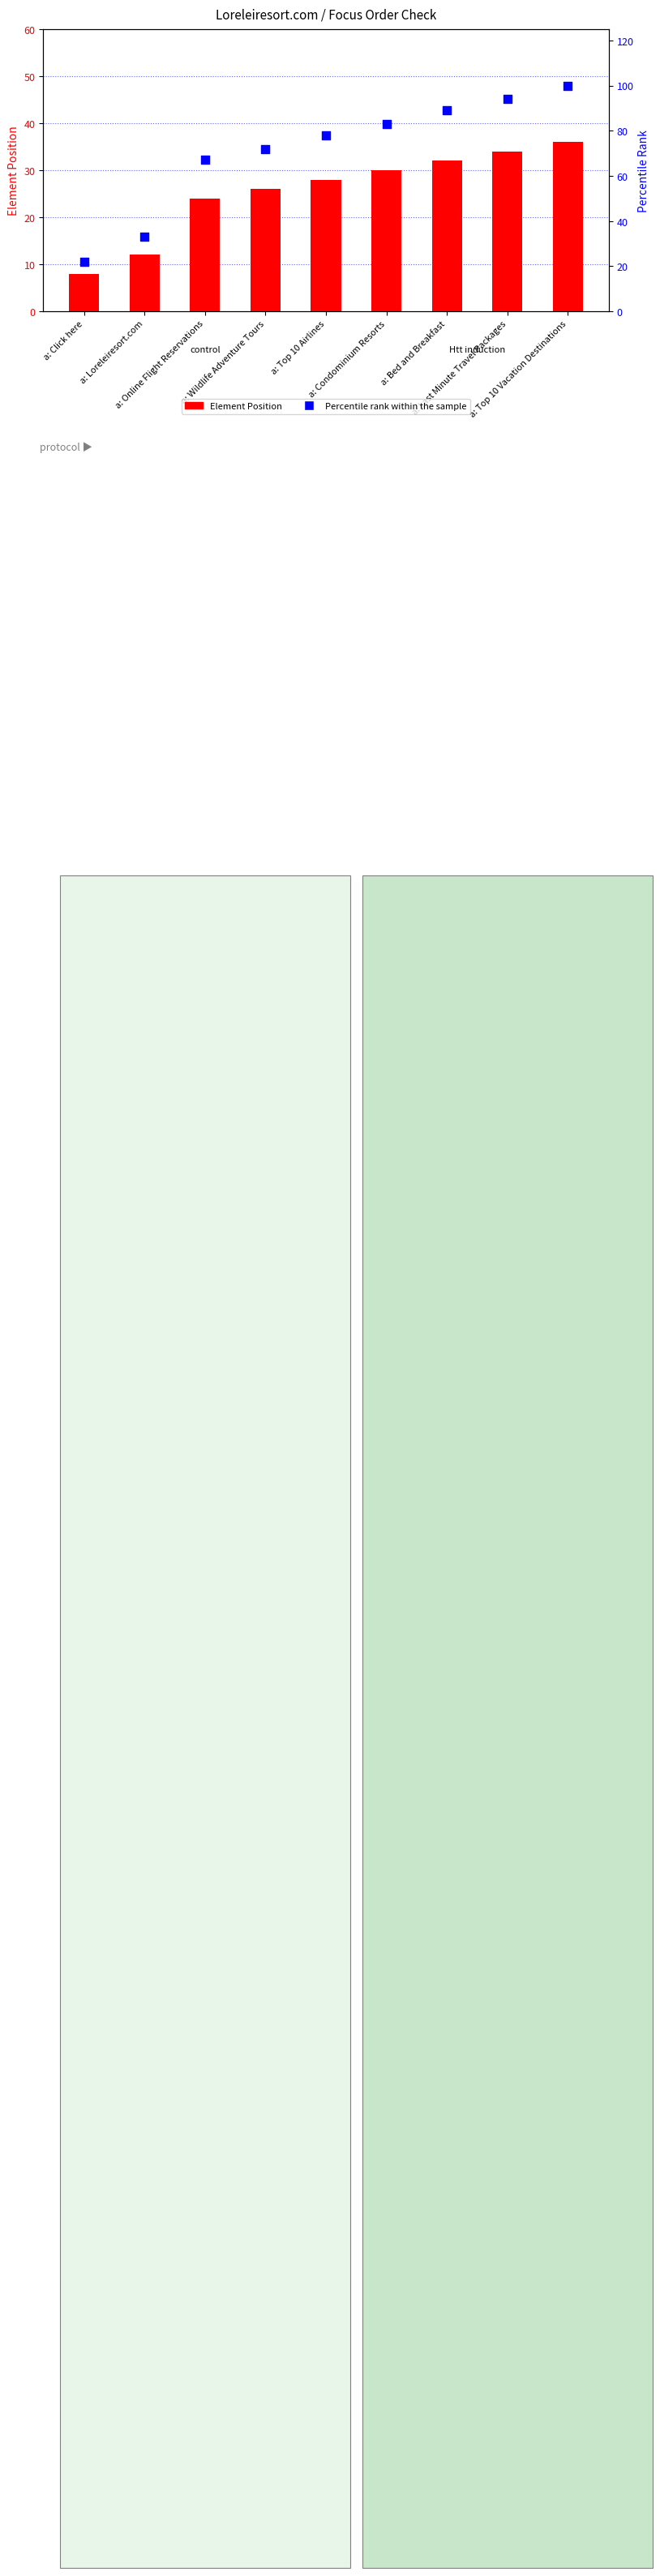

Which series has the widest spread of Y values?

Percentile rank within the sample